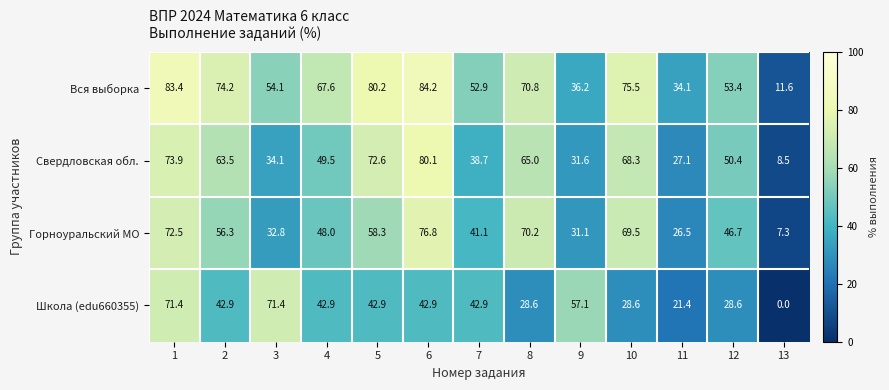

The Свердловская обл. series shows 111.7 at 8. True or false?

False